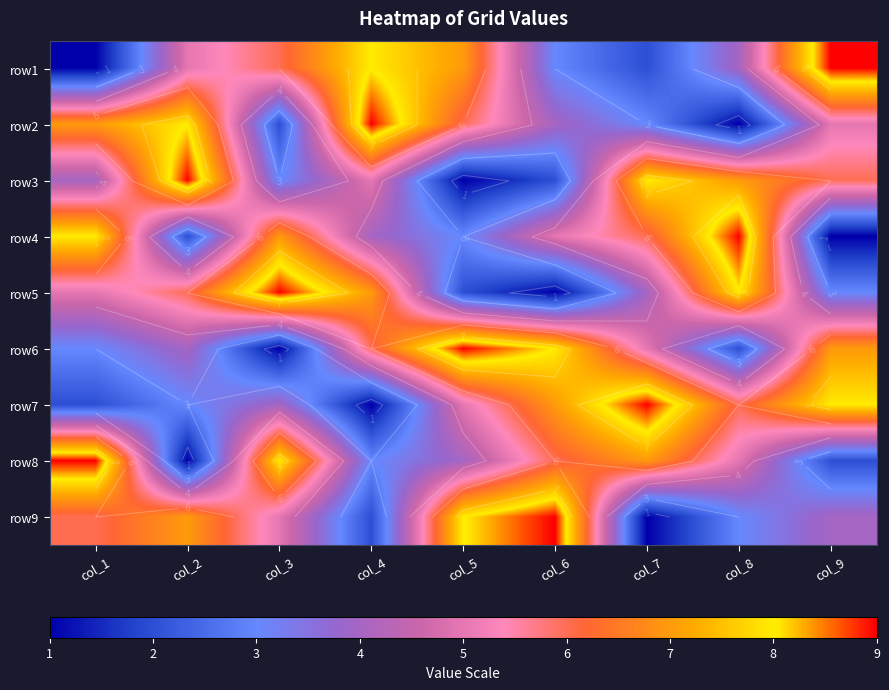

Count the row5 values in the range 3 to 7.

5